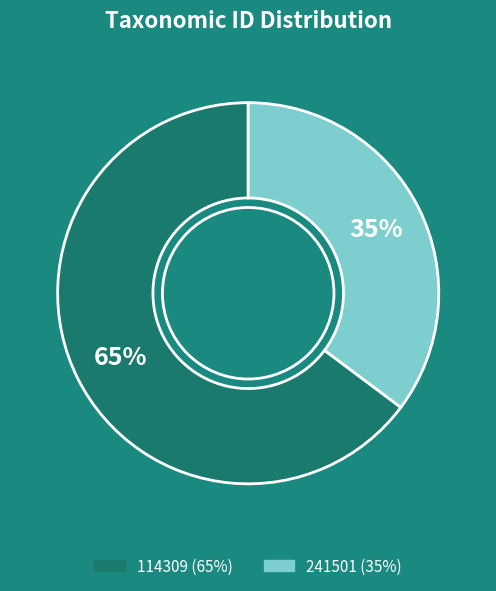

Count the number of slices in the pie.

2